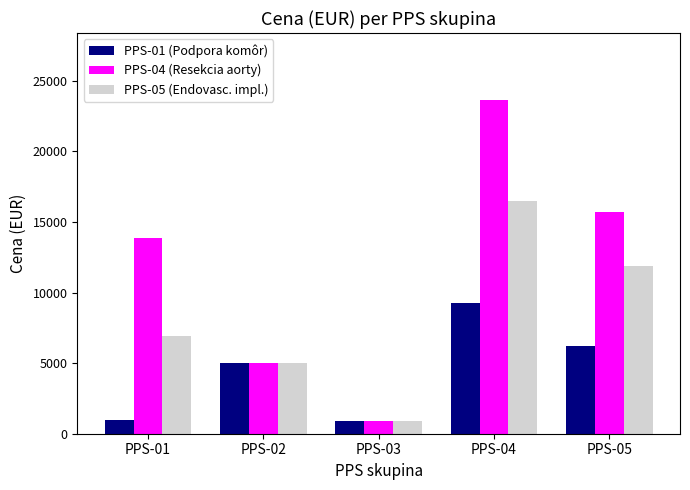

Rank the series by their maximum value, from lowest to highest.

PPS-01 (Podpora komôr), PPS-05 (Endovasc. impl.), PPS-04 (Resekcia aorty)